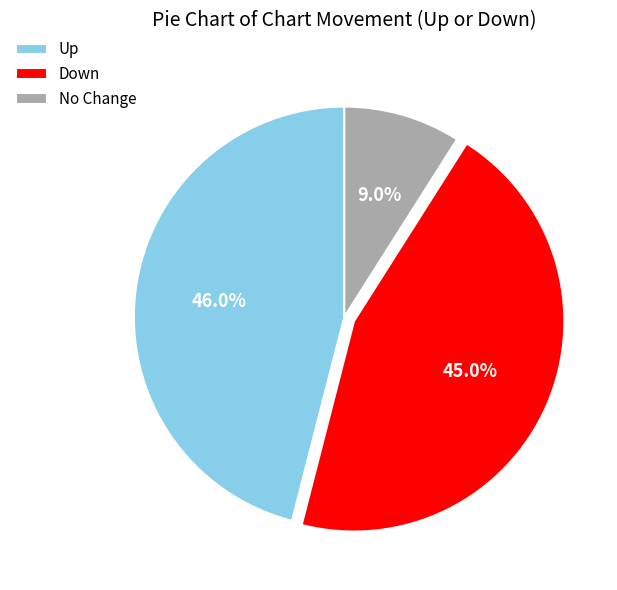

What percentage do No Change and Up together represent?

55.0%